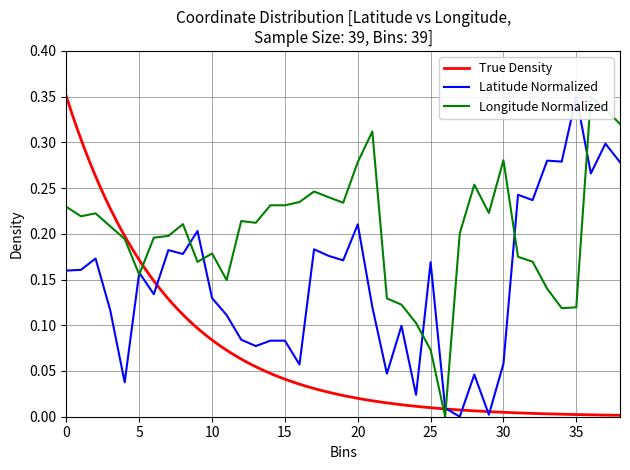

What is the value of the Longitude point at the 22nd from the left?

0.3